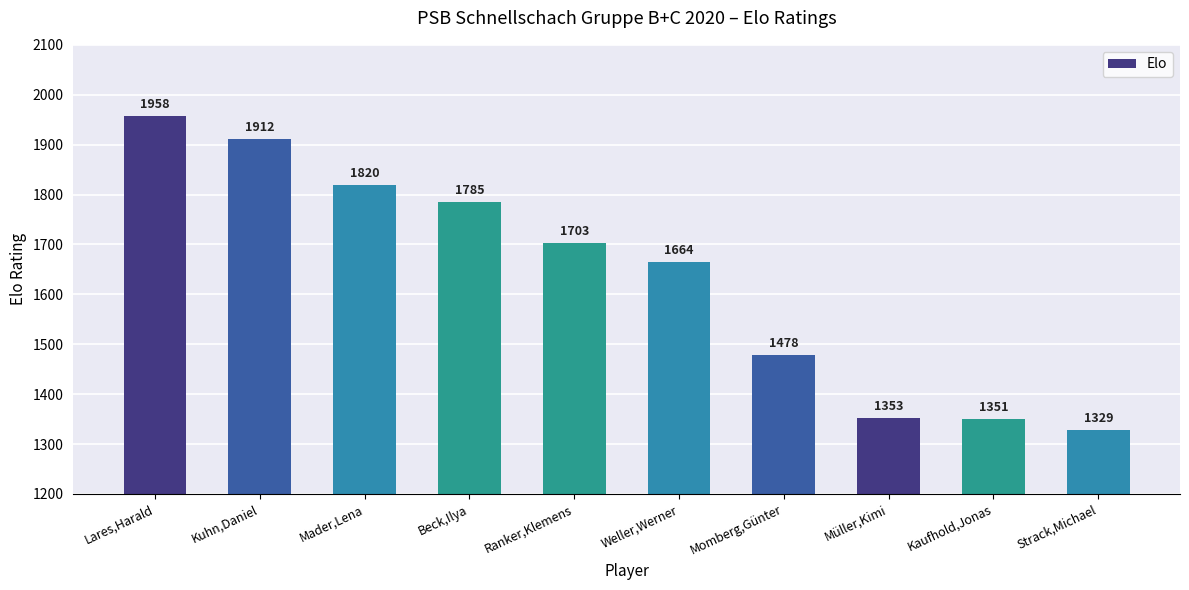

What is the sum of all values?

16353